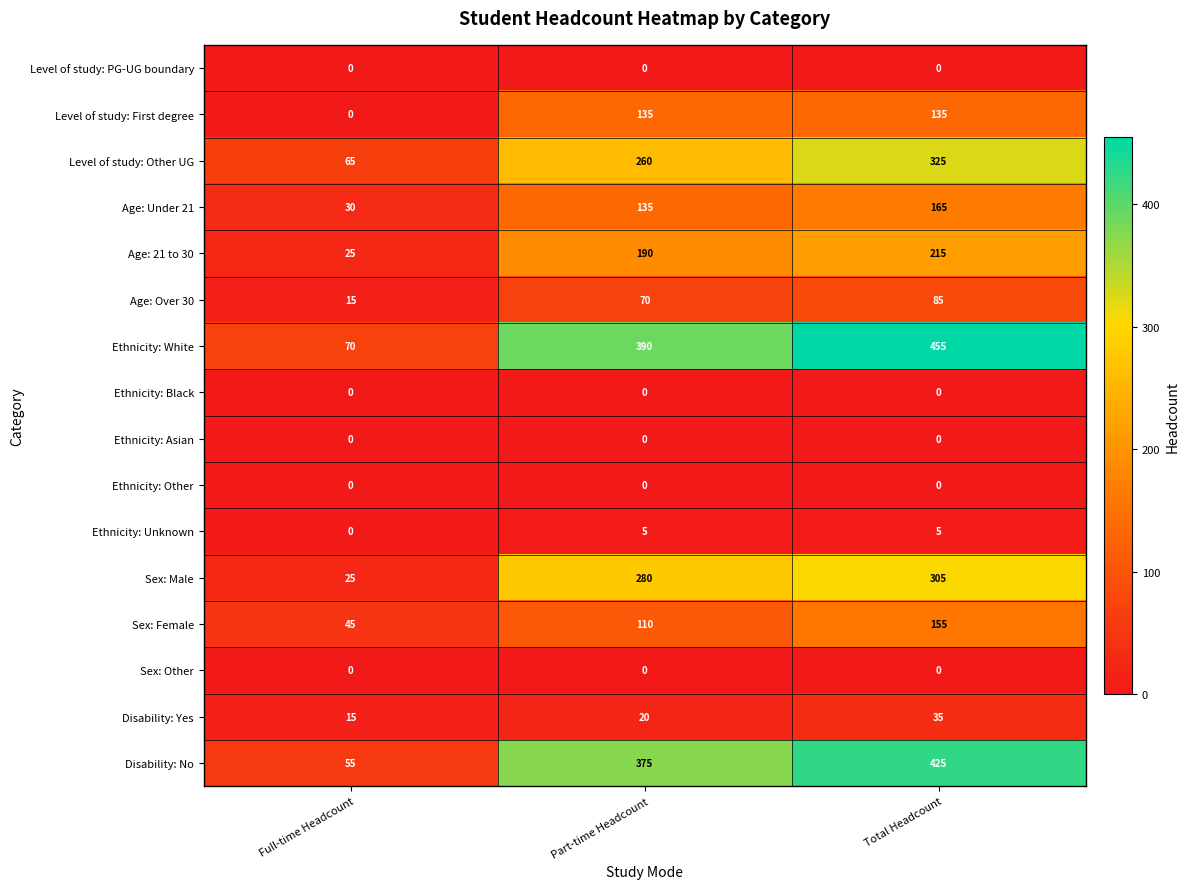

Count the Sex: Female values in the range 45 to 155.

3